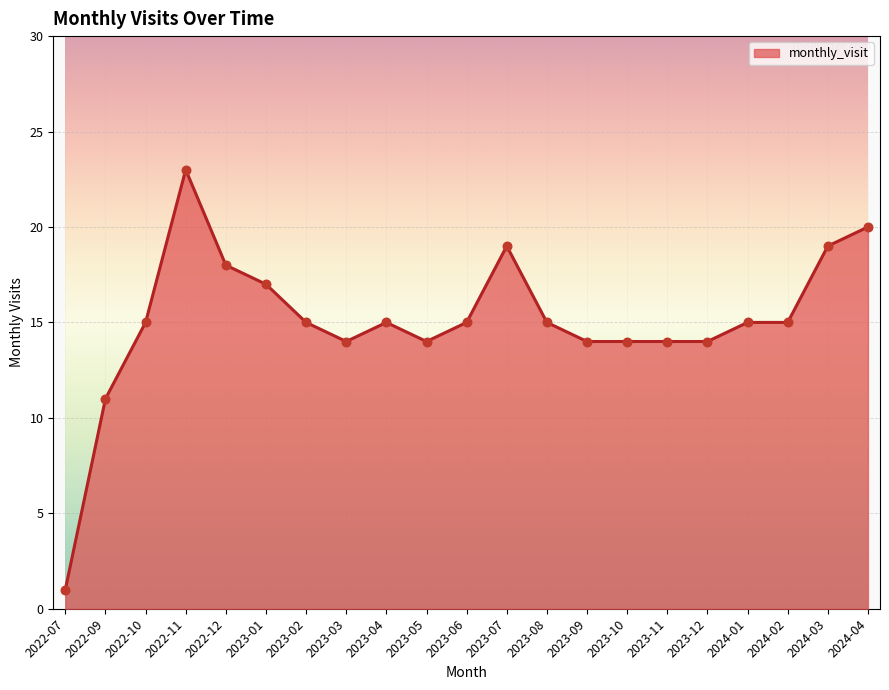

What is the ratio of the value at 2022-09 to the value at 2024-03?

0.6